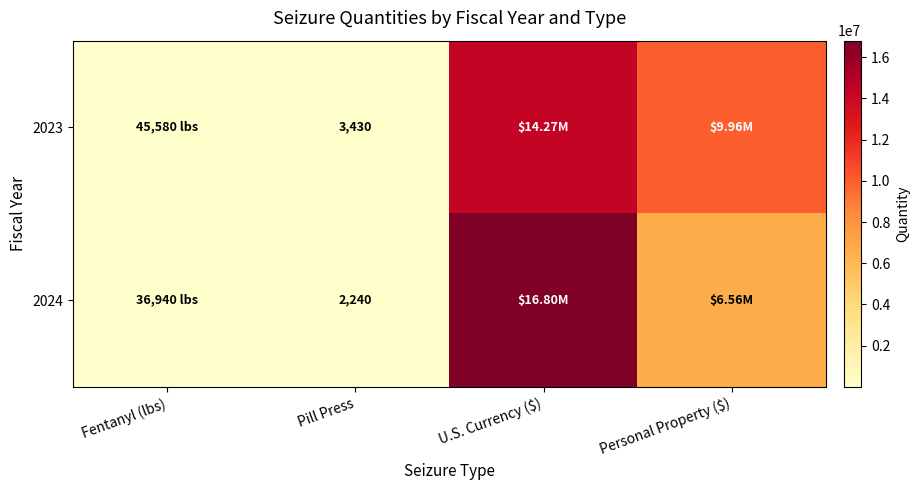

Which series has the largest total across all categories?

2023